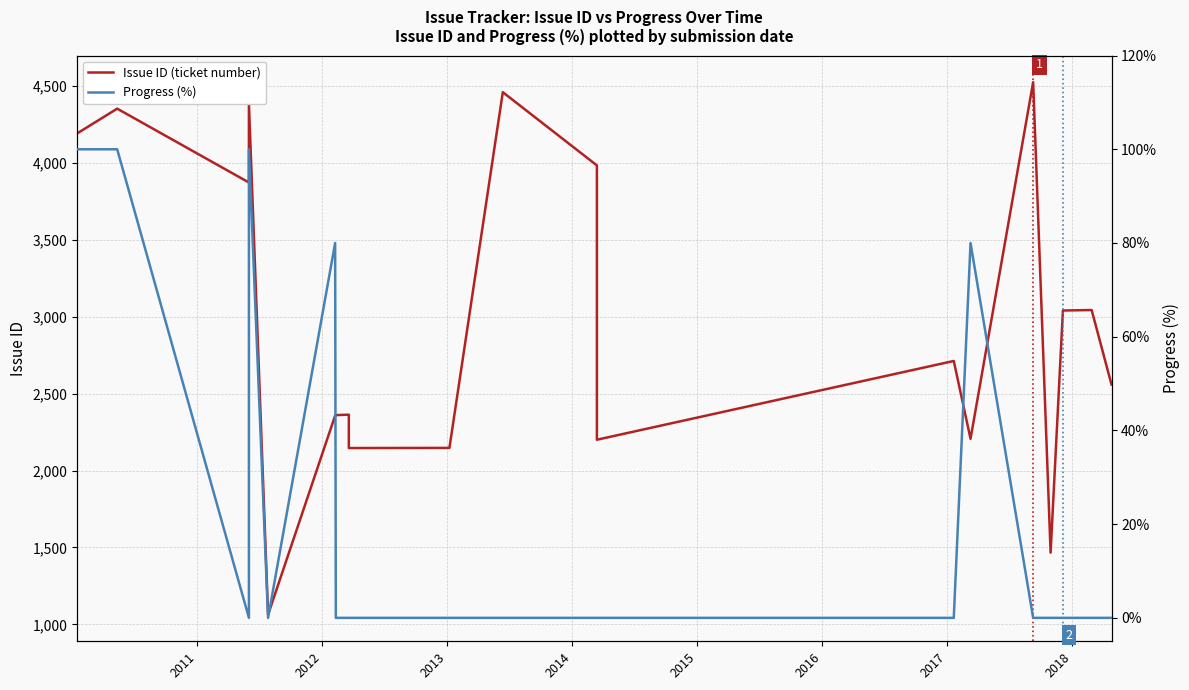

How many distinct data groups are displayed?

2